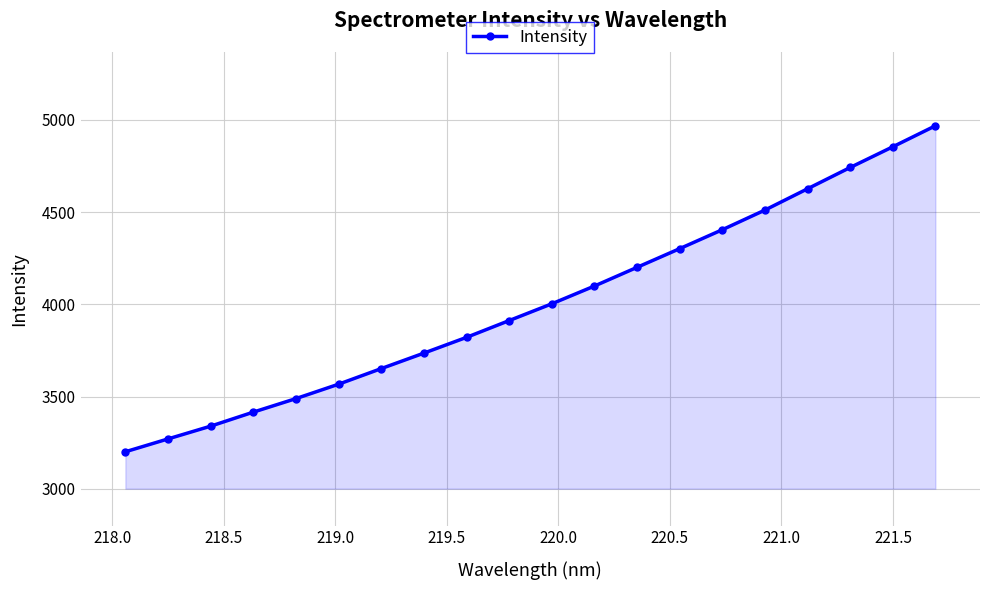

What is the smallest value displayed?

3200.5